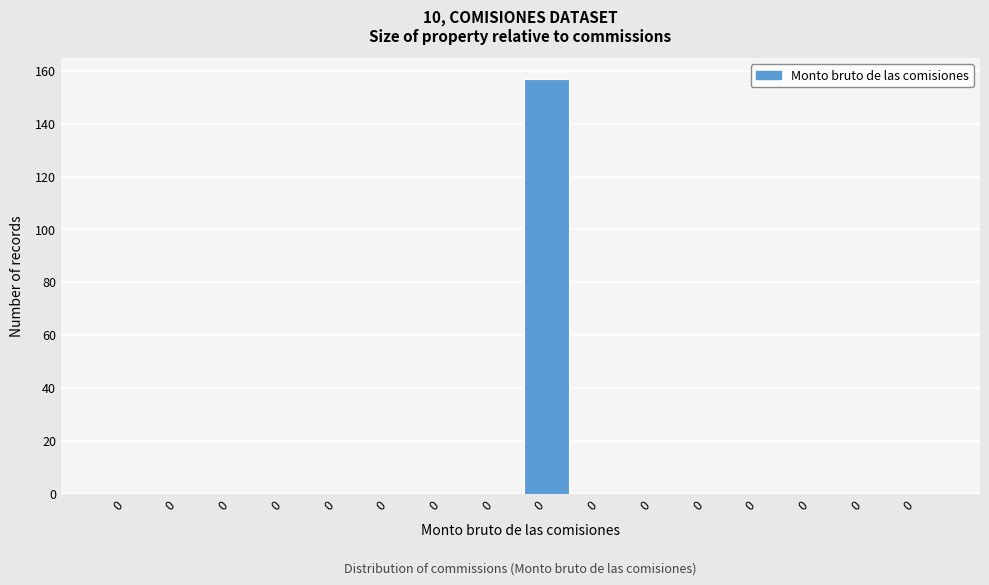

Are the bars horizontal?

No